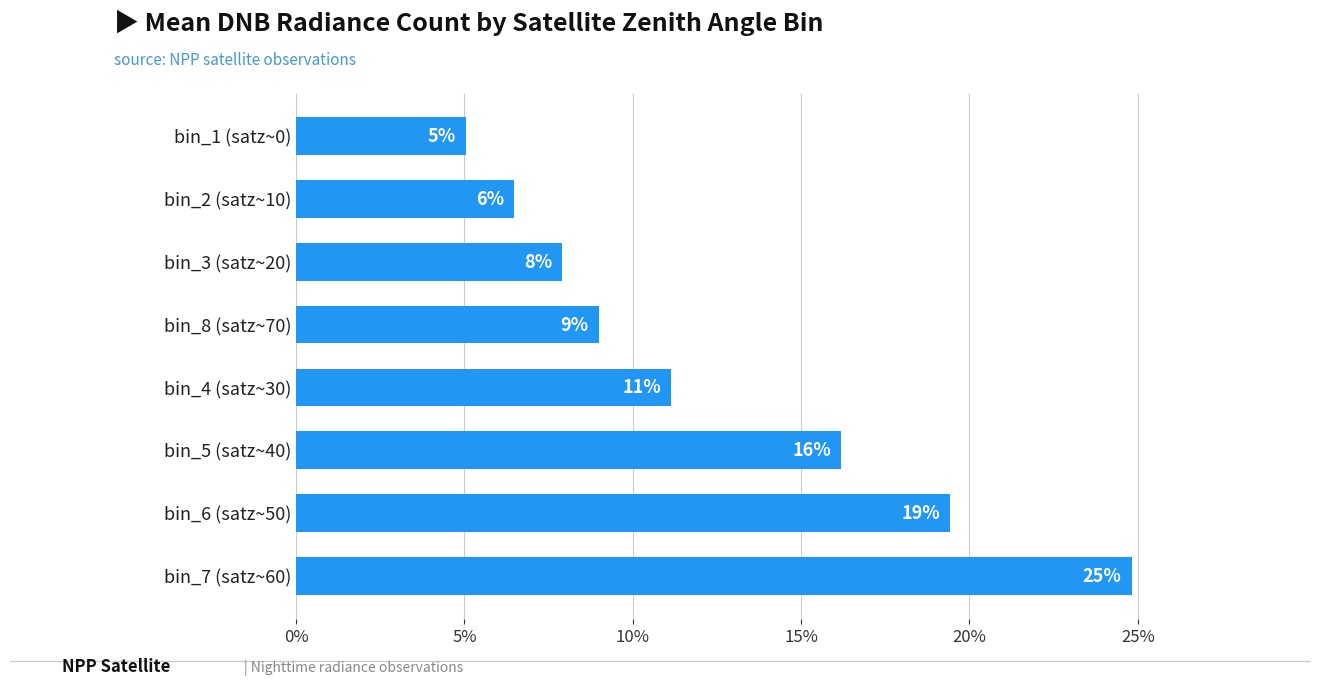

How many distinct data groups are displayed?

1